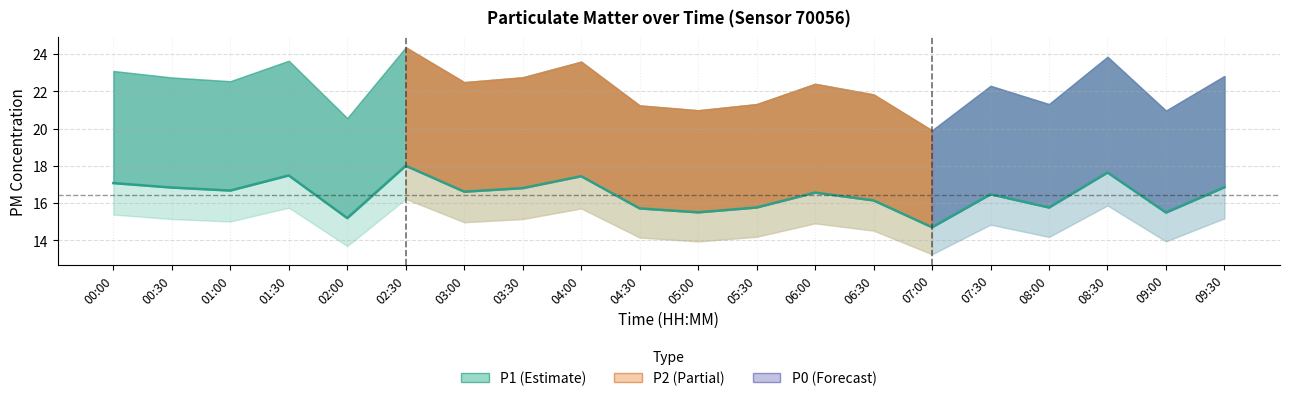

At which category does the chart reach its peak across all series?

02:30